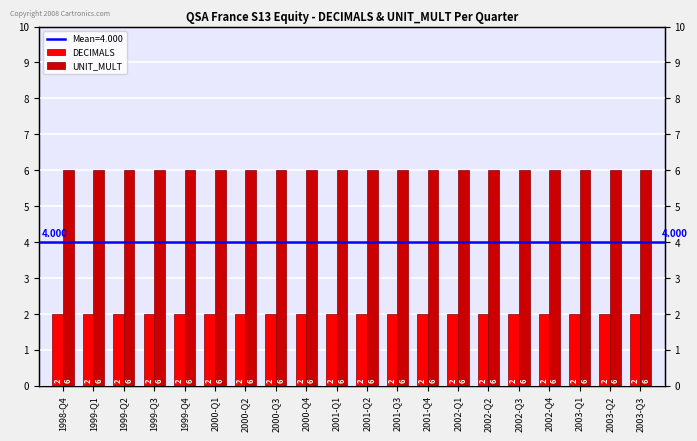

True or false: DECIMALS has a value of 2 at 2000-Q4.

True